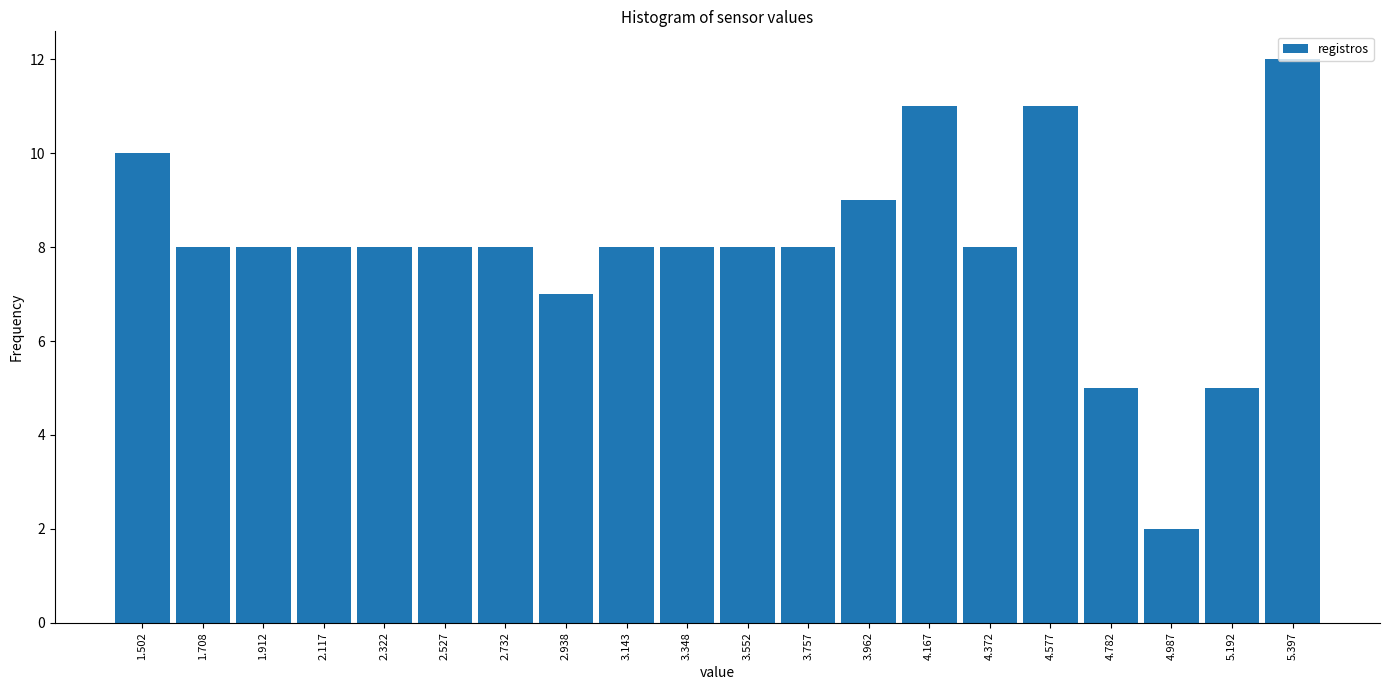

Which range on the x-axis has the tallest bar?

5.295 to 5.500